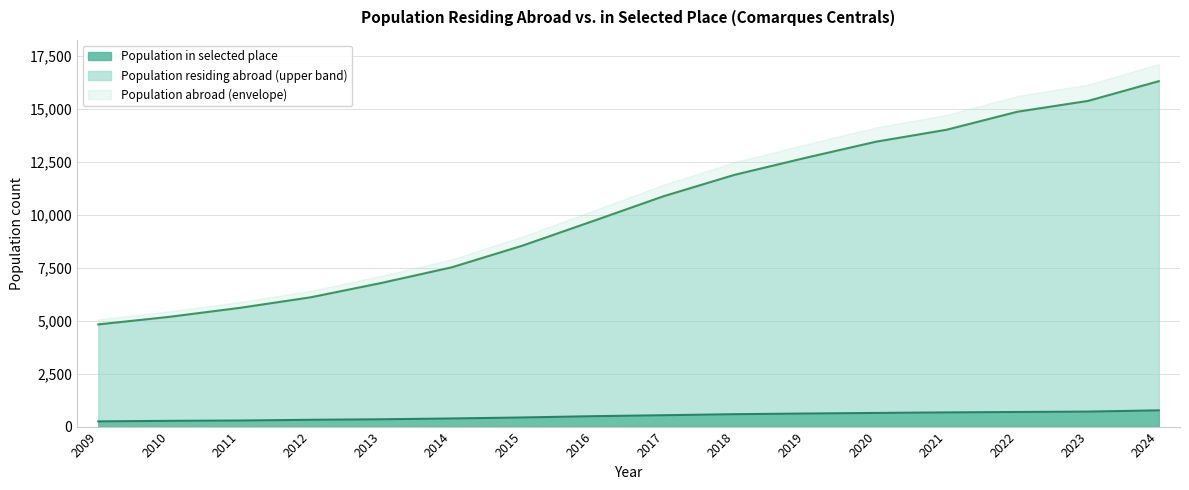

Reading left to right, what are all the values shown in this chart?

Population residing abroad: 2009=4820	2010=5175	2011=5600	2012=6096	2013=6772	2014=7514	2015=8537	2016=9698	2017=10872	2018=11877	2019=12675	2020=13439	2021=14004	2022=14853	2023=15364	2024=16294
Population in selected place: 2009=246	2010=271	2011=286	2012=320	2013=344	2014=383	2015=430	2016=491	2017=536	2018=585	2019=616	2020=644	2021=669	2022=689	2023=707	2024=766